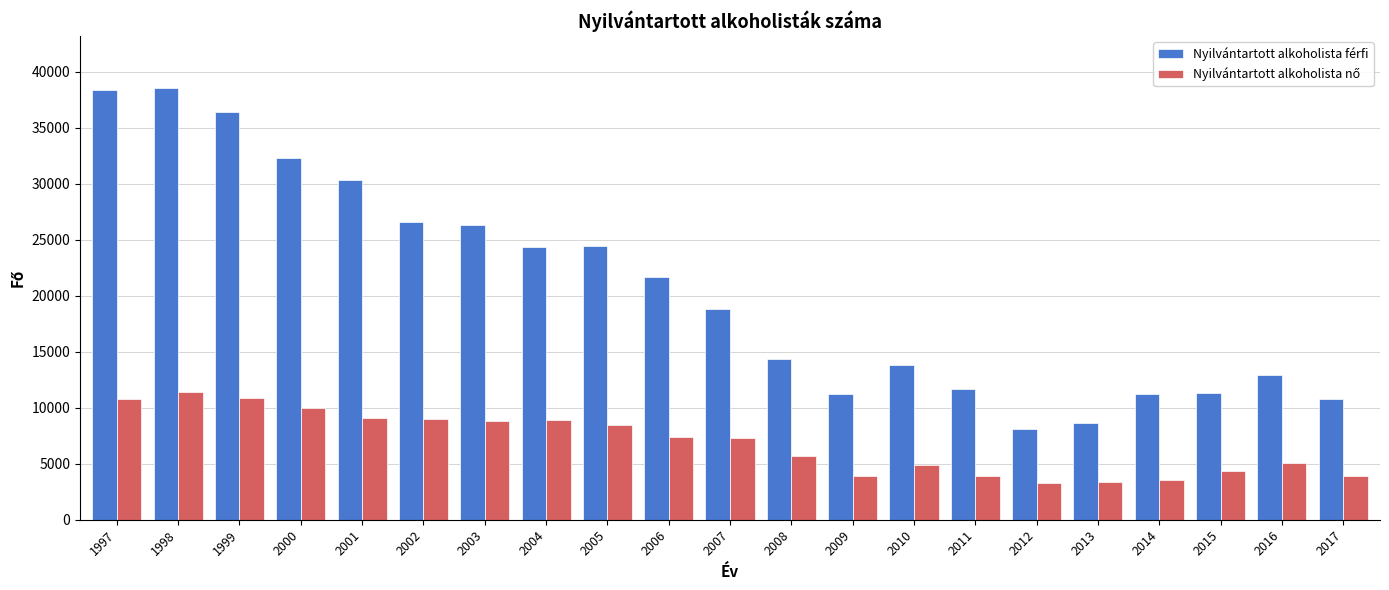

At which label does Nyilvántartott alkoholista férfi first exceed 18778?

1997